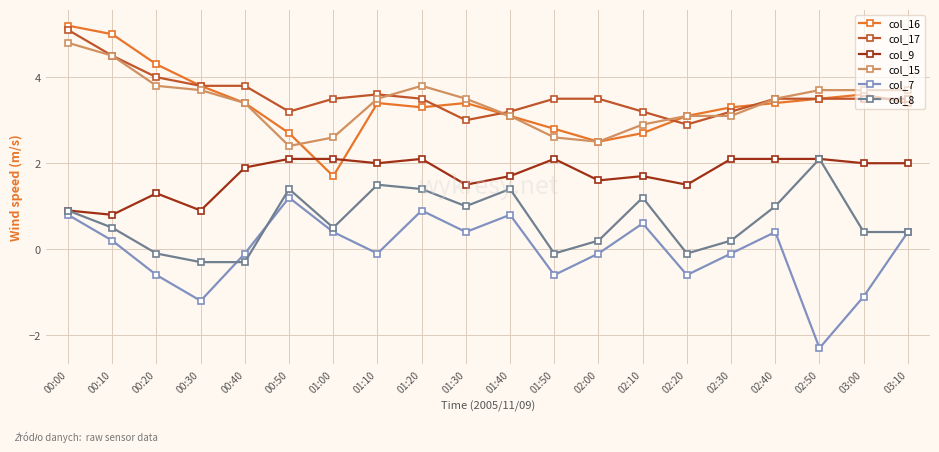

What is the sum of the col_9 values at 01:40 and 02:30?

3.8